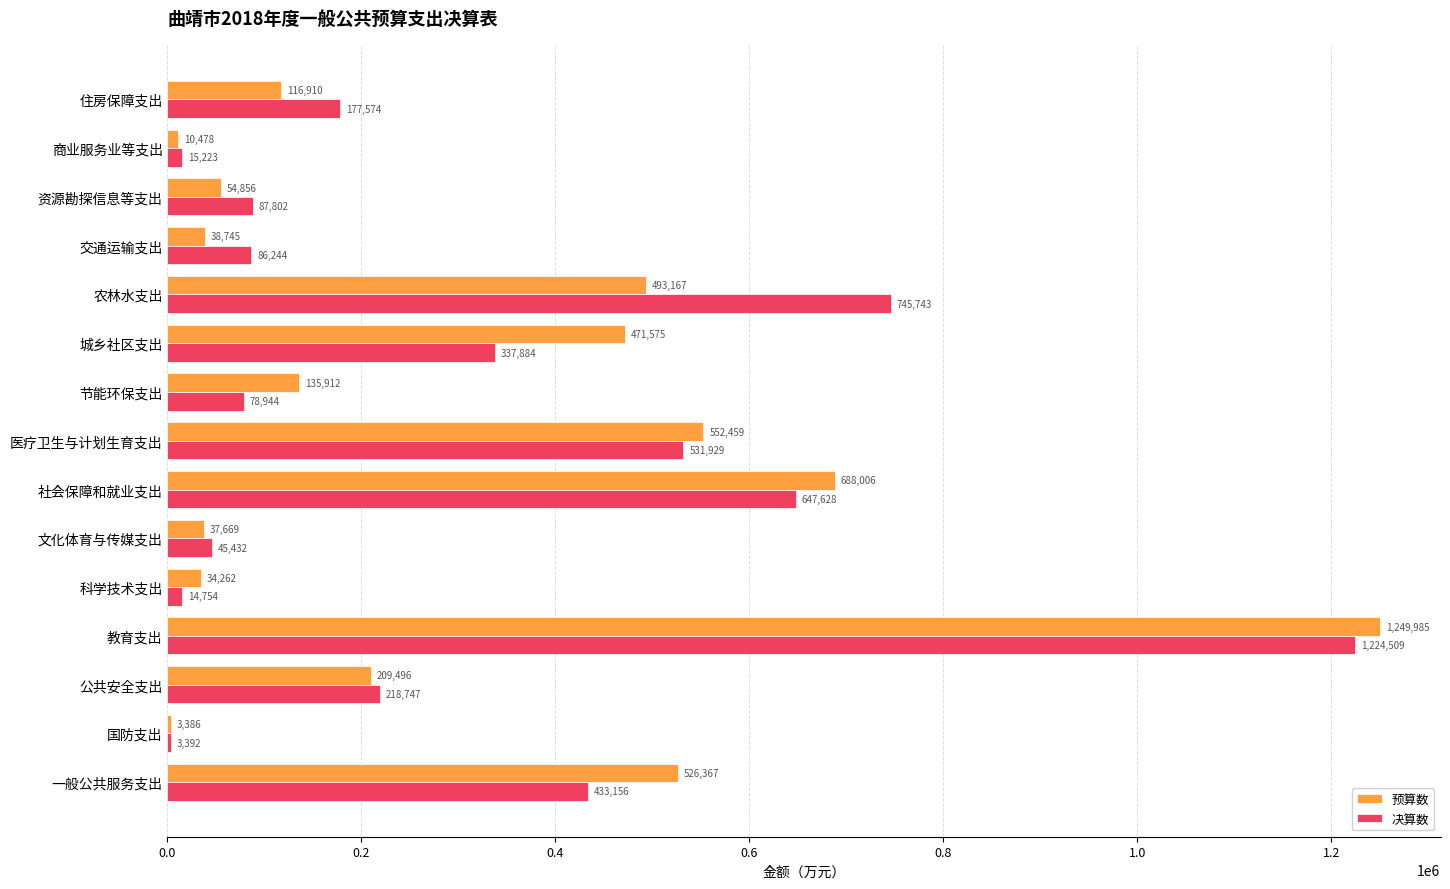

Which series changed the most between 医疗卫生与计划生育支出 and 资源勘探信息等支出?

预算数